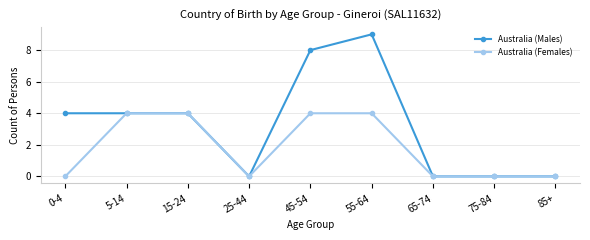

What is the difference between the Australia (Males) values at 15-24 and 25-44?

4